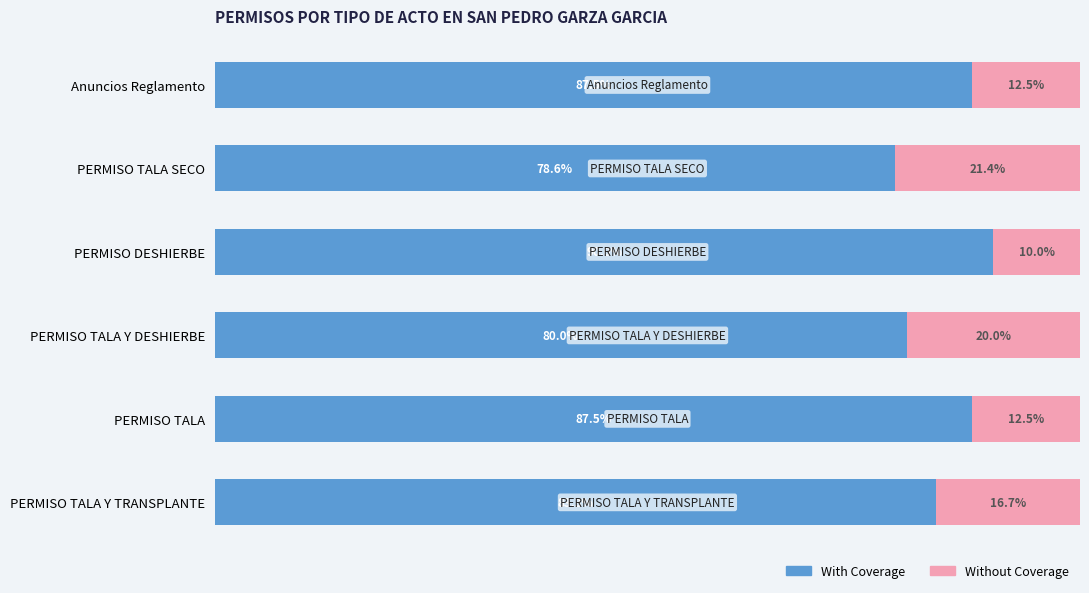

What are all the series names shown in the legend?

With Coverage, Without Coverage